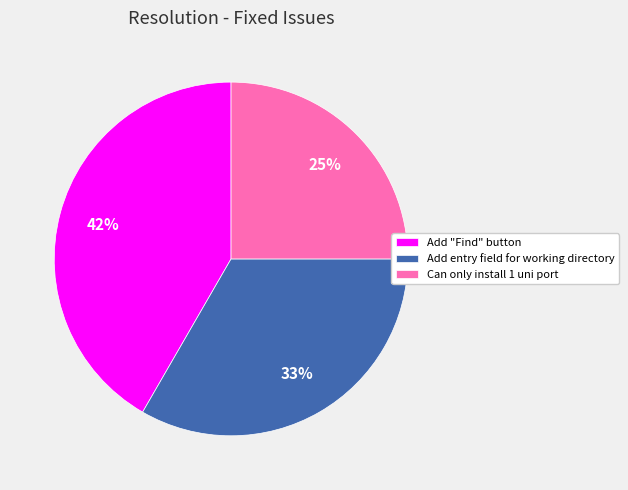

How many slices are in this pie chart?

3